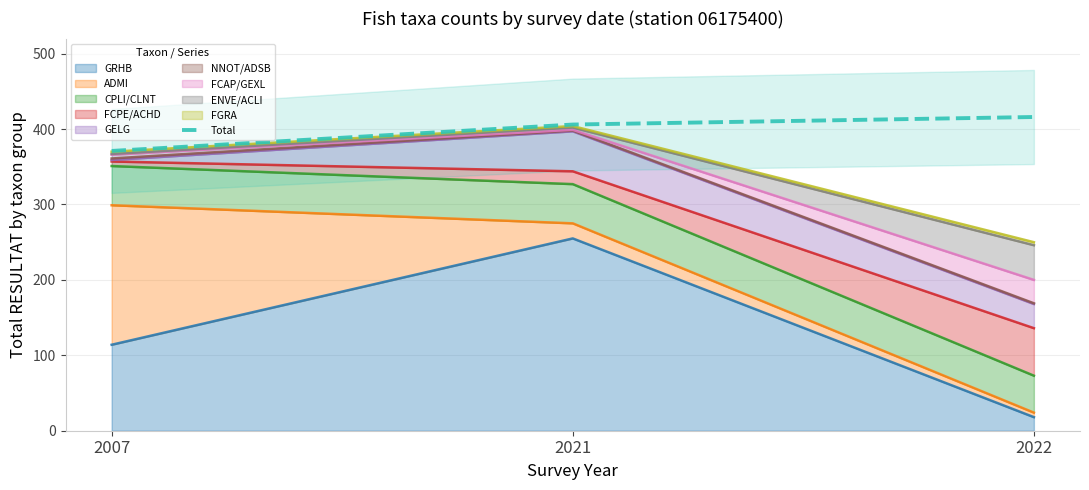

Count the values in the range 371 to 416.

3